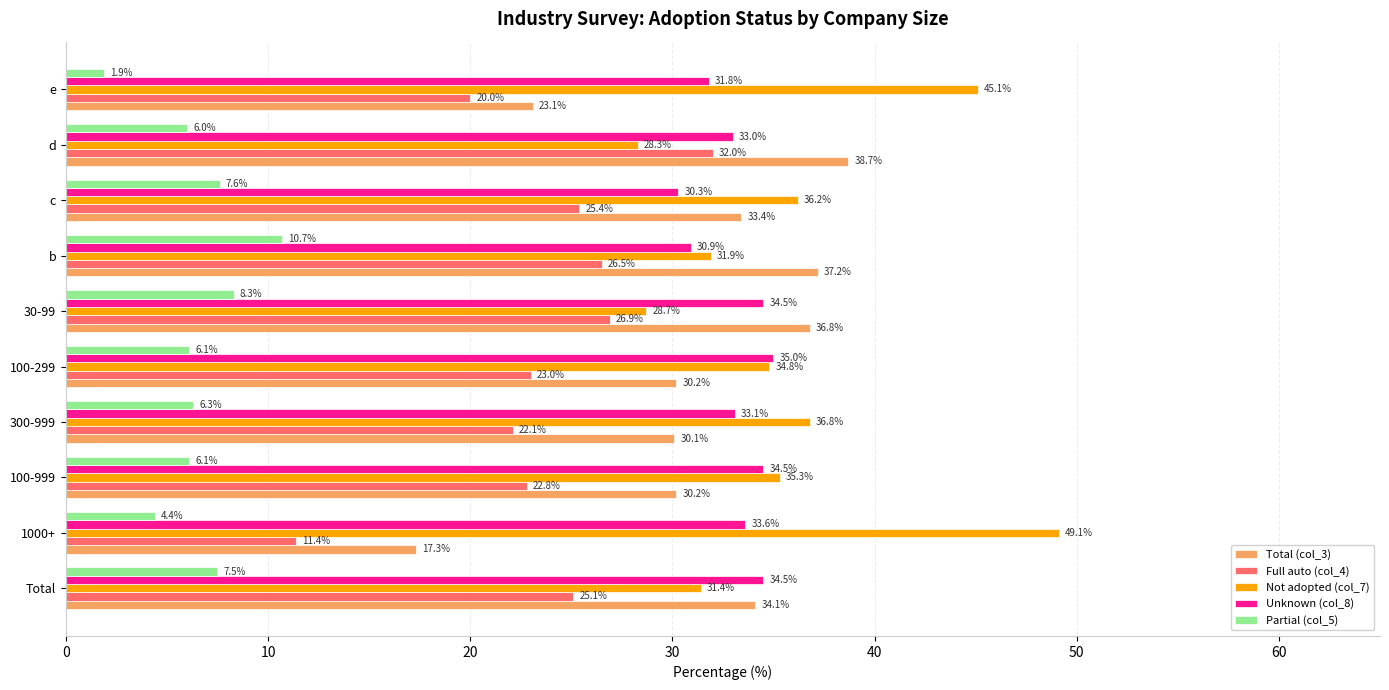

Which category has the lowest value in the Unknown (col_8) series?

c